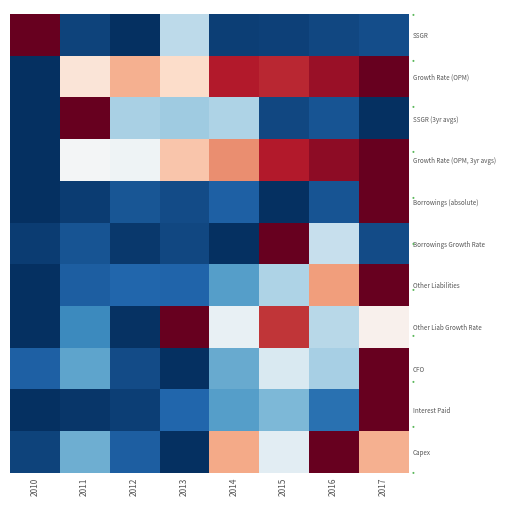

At 2010, list the series in order from largest to smallest.

SSGR, CFO, Capex, Borrowings Growth Rate, Growth Rate (OPM), SSGR (3yr avgs), Growth Rate (OPM, 3yr avgs), Borrowings (absolute), Other Liabilities, Other Liab Growth Rate, Interest Paid